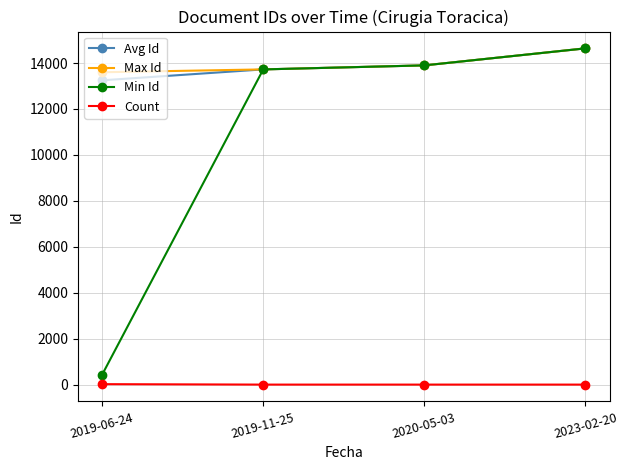

At how many categories does at least one series exceed 7857?

4